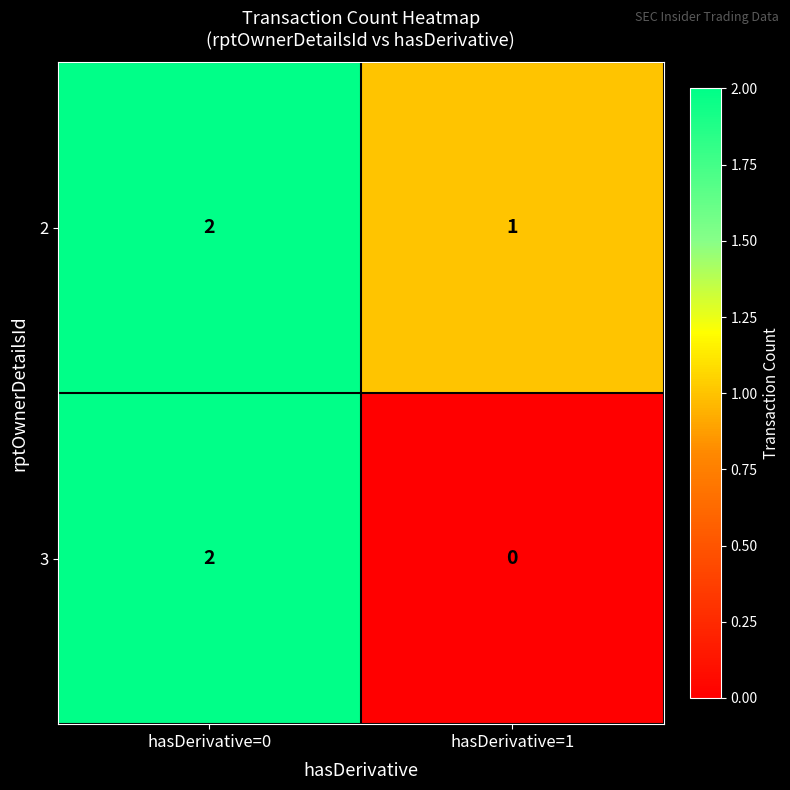

True or false: 3 has a value of 1 at hasDerivative=1.

False